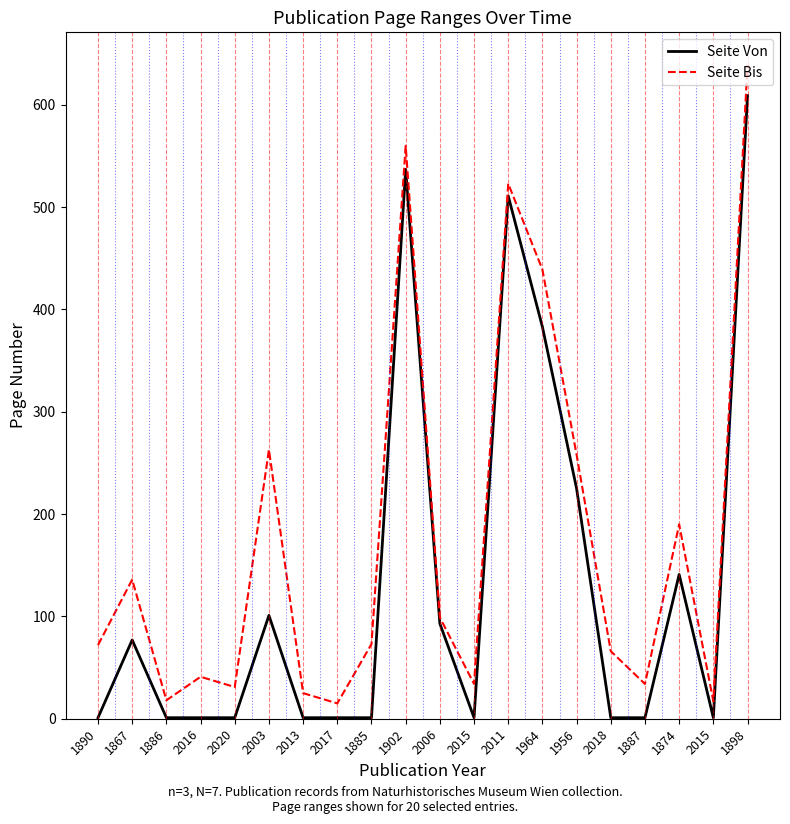

Where is the first local minimum for Seite Bis?

1886